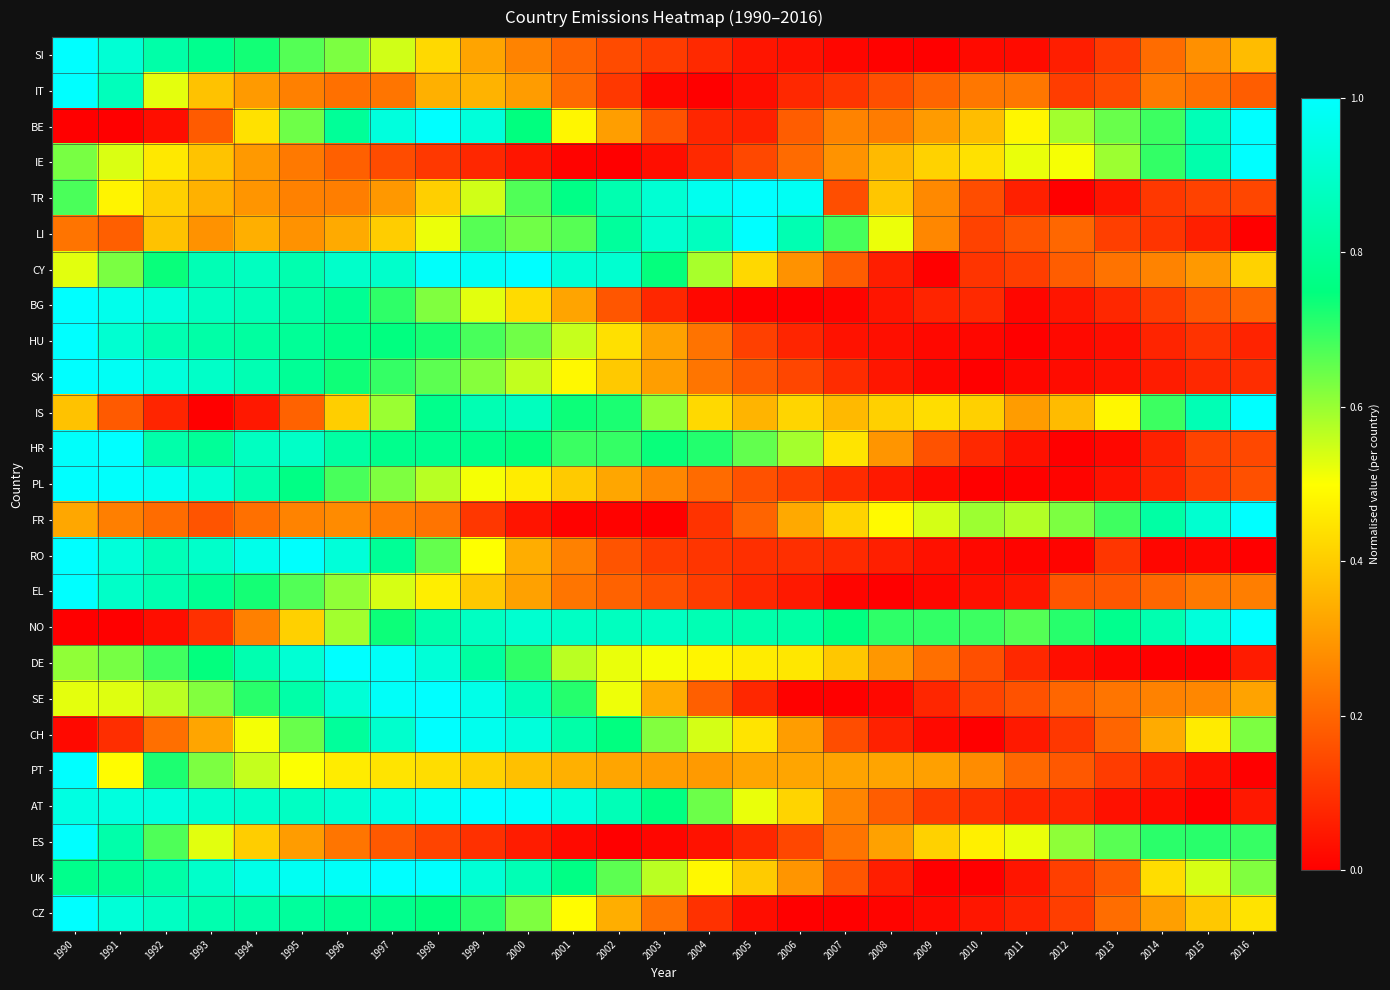

What is the total value across all series at 2008?

5.2